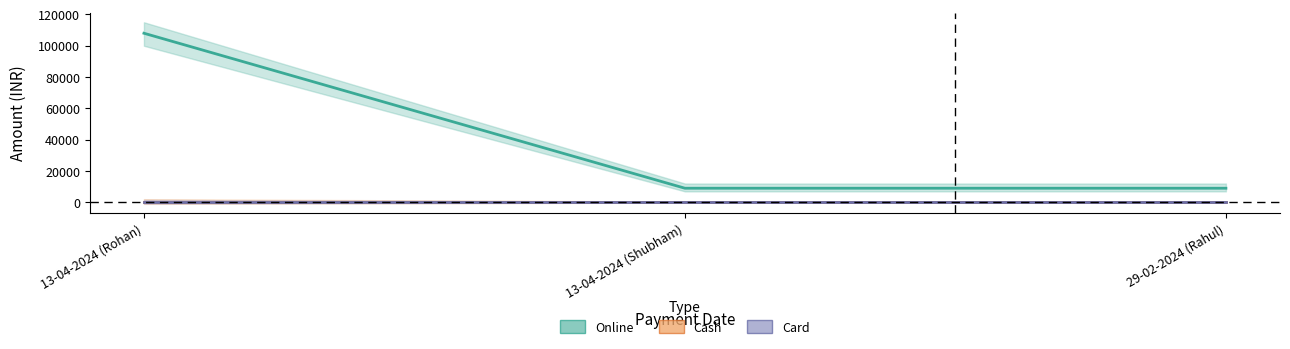

What position from the left is 29-02-2024 (Rahul)?

3